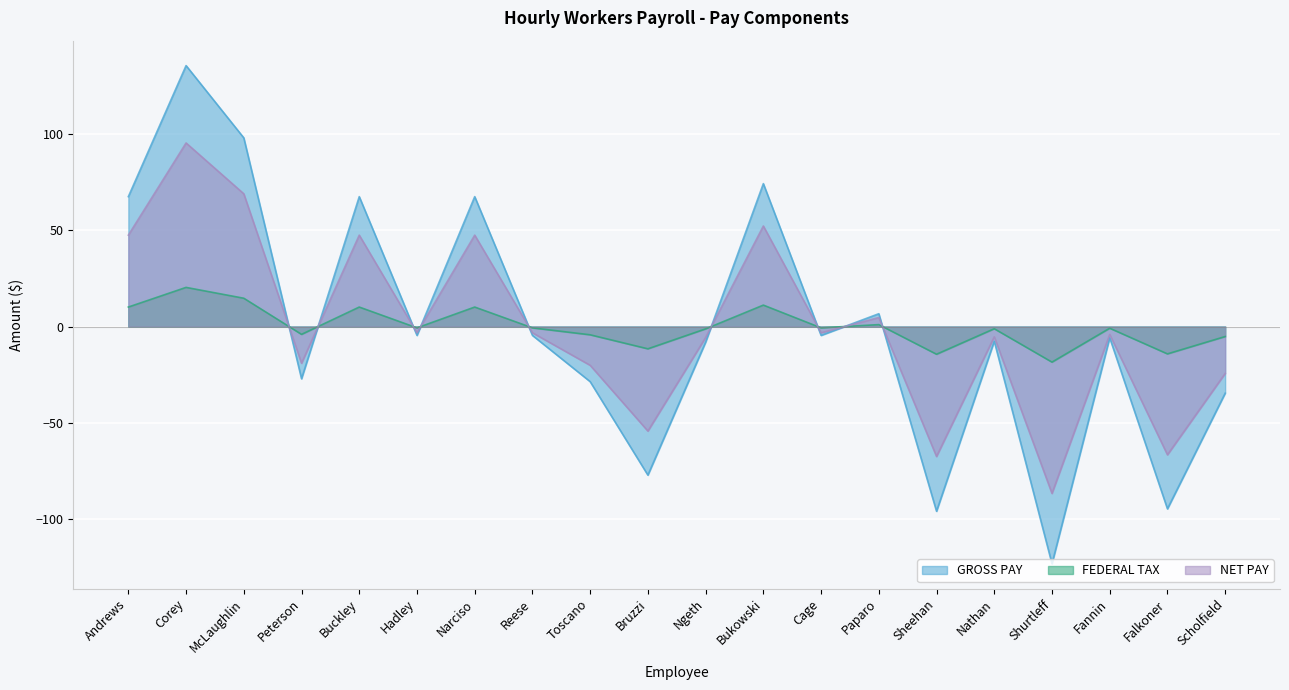

Count the number of categories in the chart.

20